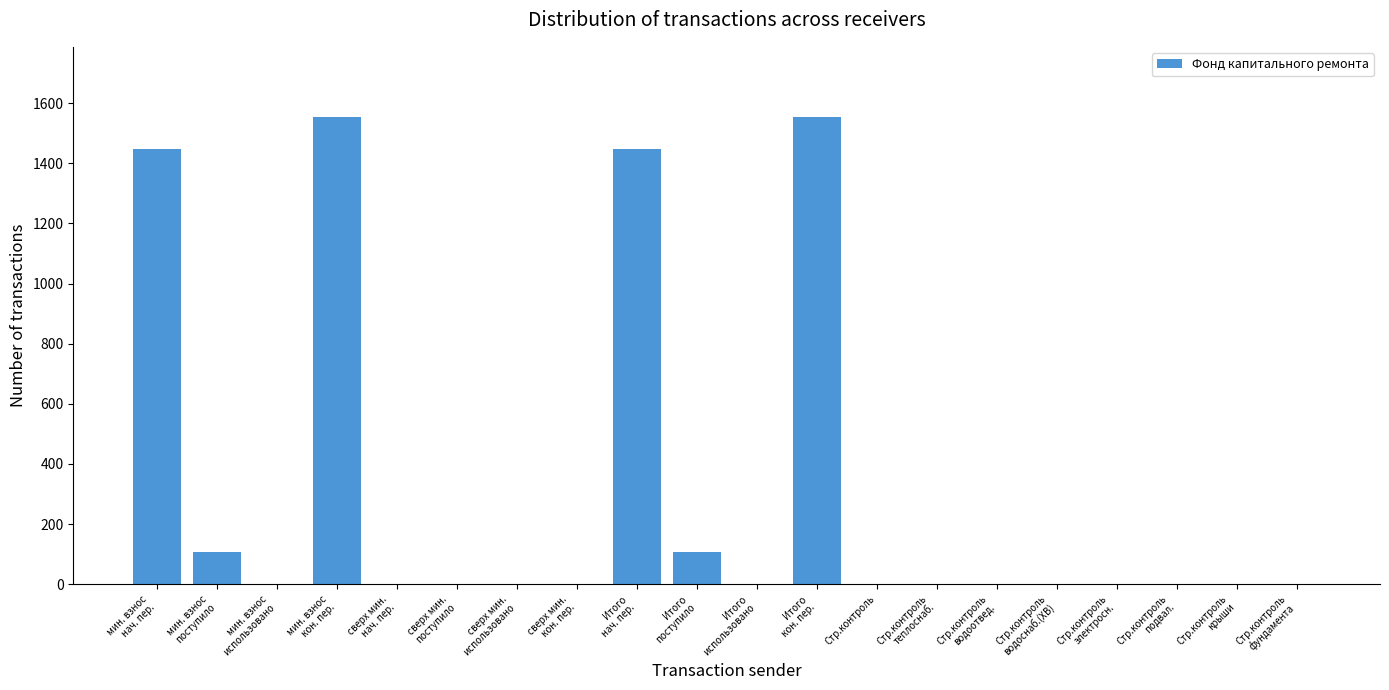

The chart shows a value of 1448.7 at Итого
нач. пер.. True or false?

True